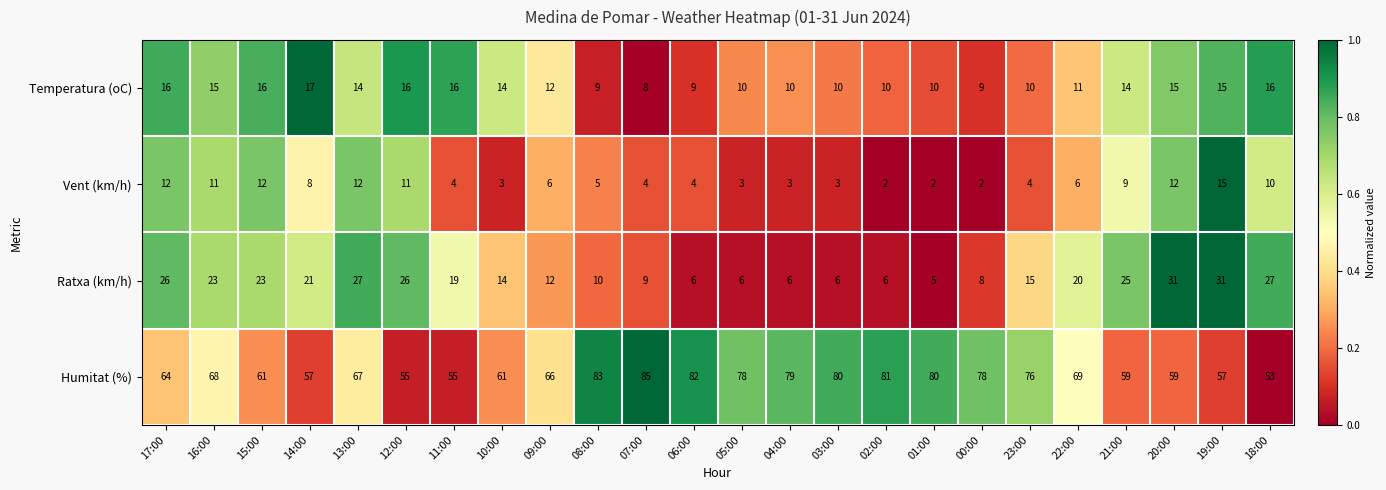

True or false: Vent (km/h) has a value of 4 at 10:00.

False